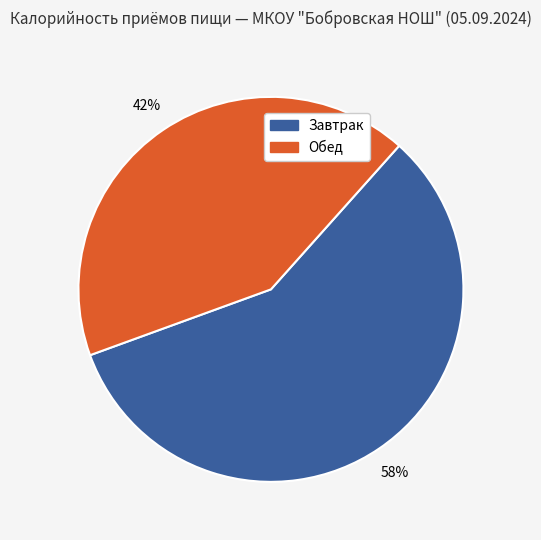

The Обед slice represents 54% of the pie. True or false?

False